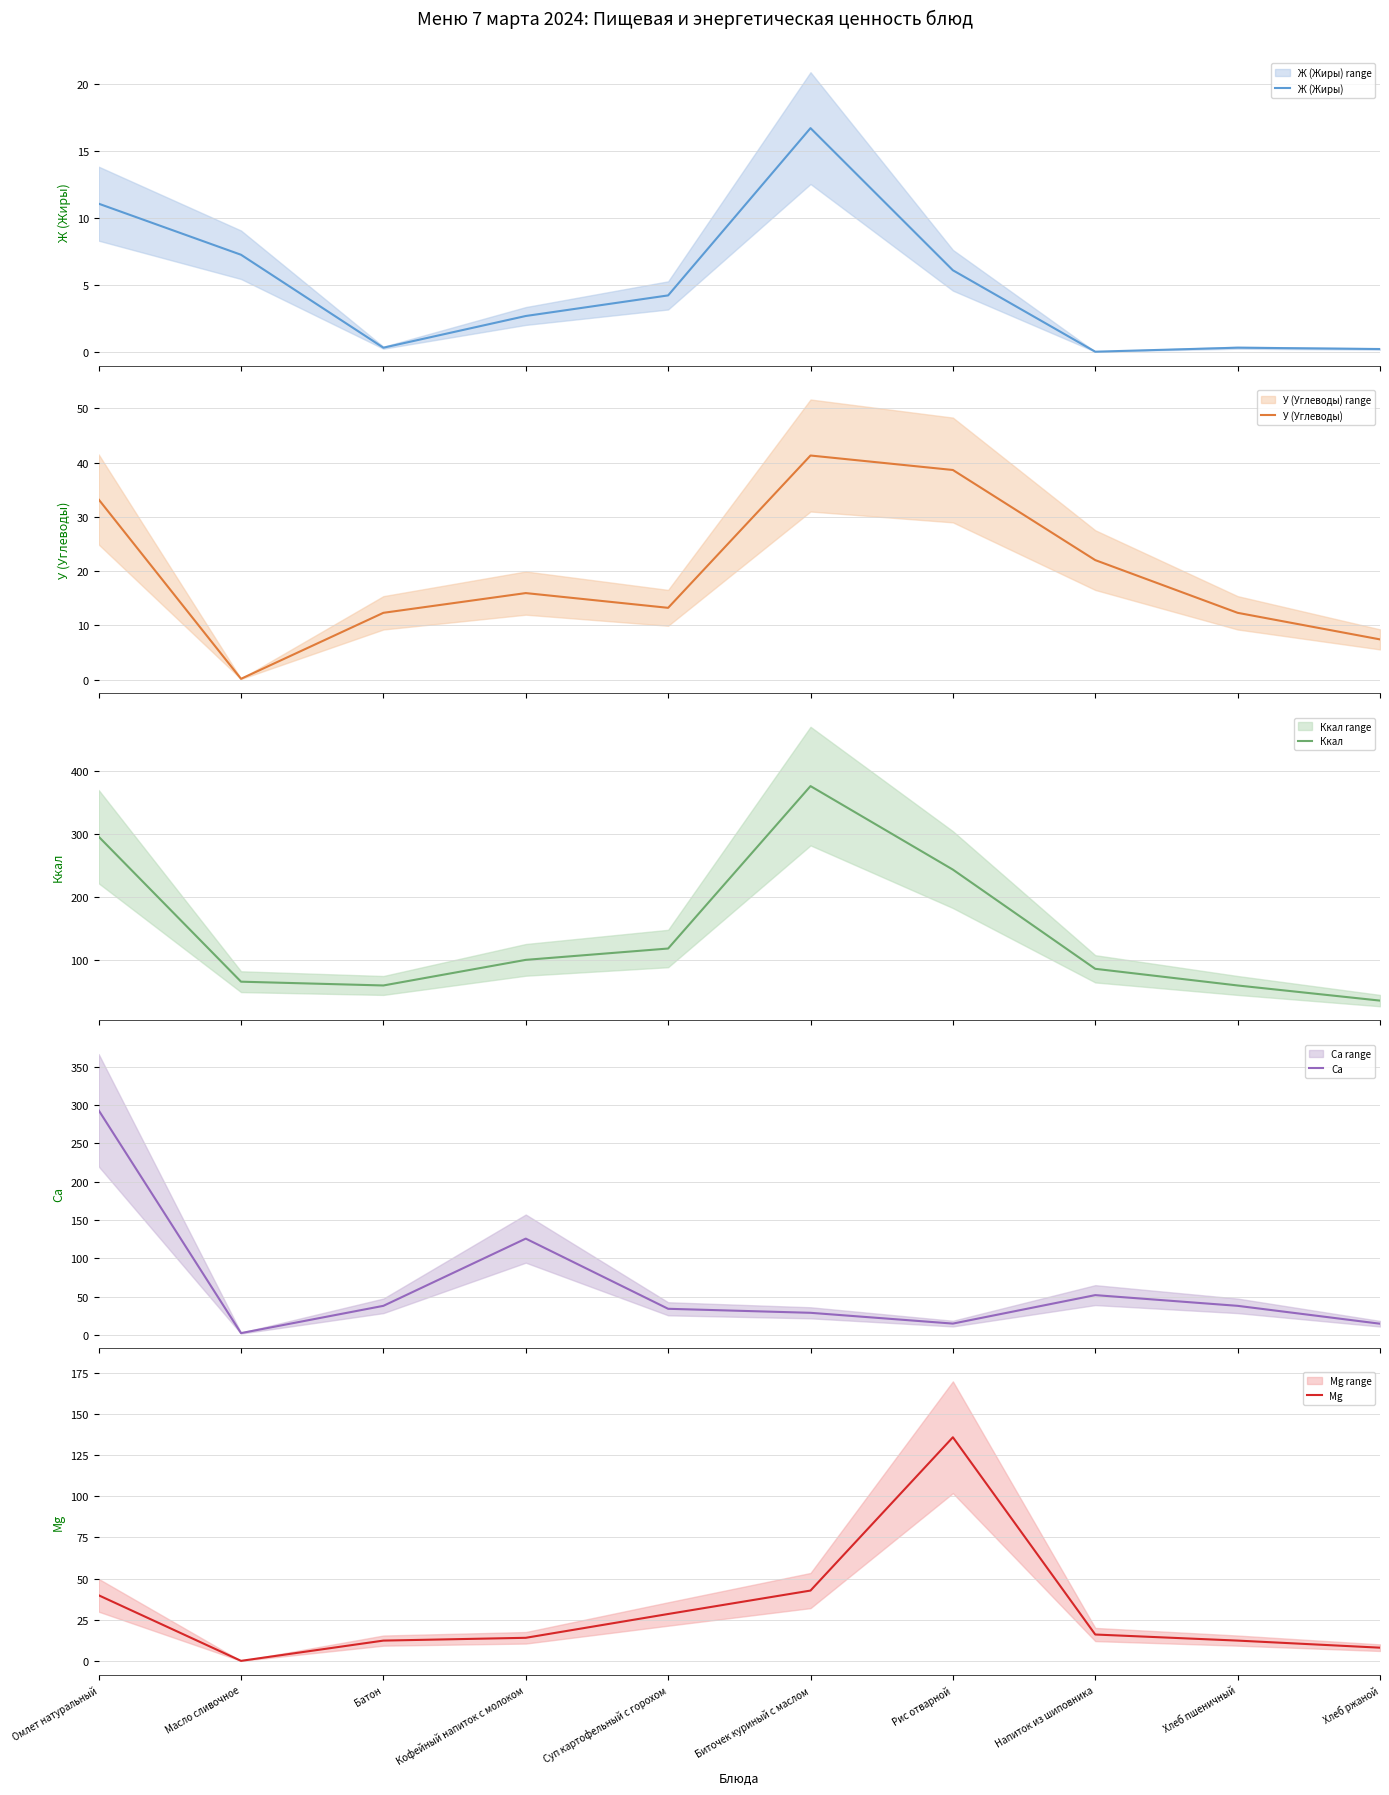

Which series changed the most between Масло сливочное and Батон?

Ca